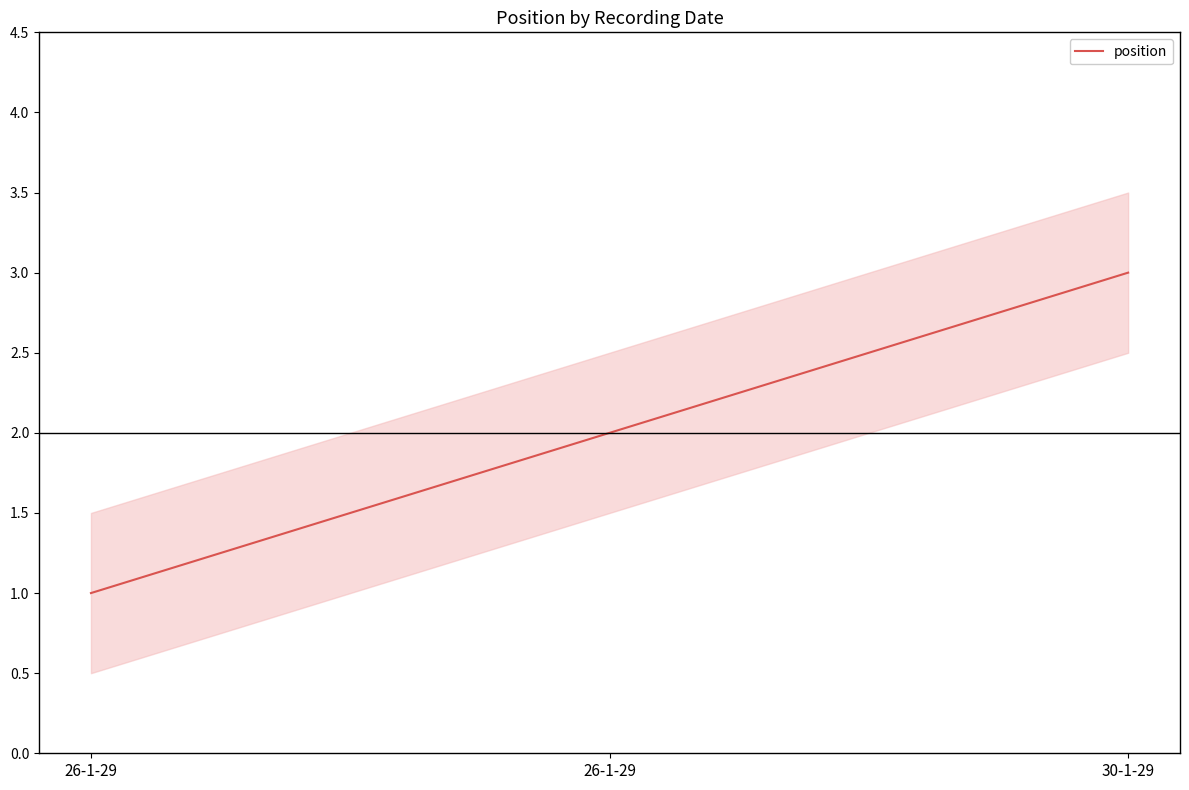

At which label is the value closest to 2?

26-1-29